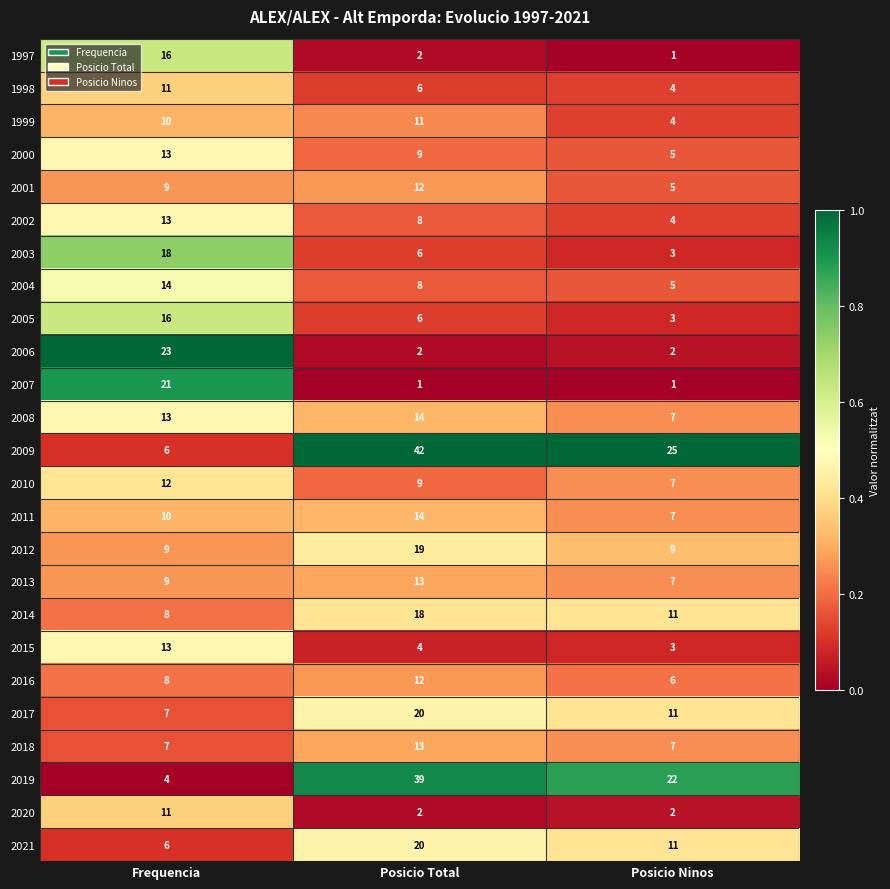

Which series has the largest total across all categories?

2009